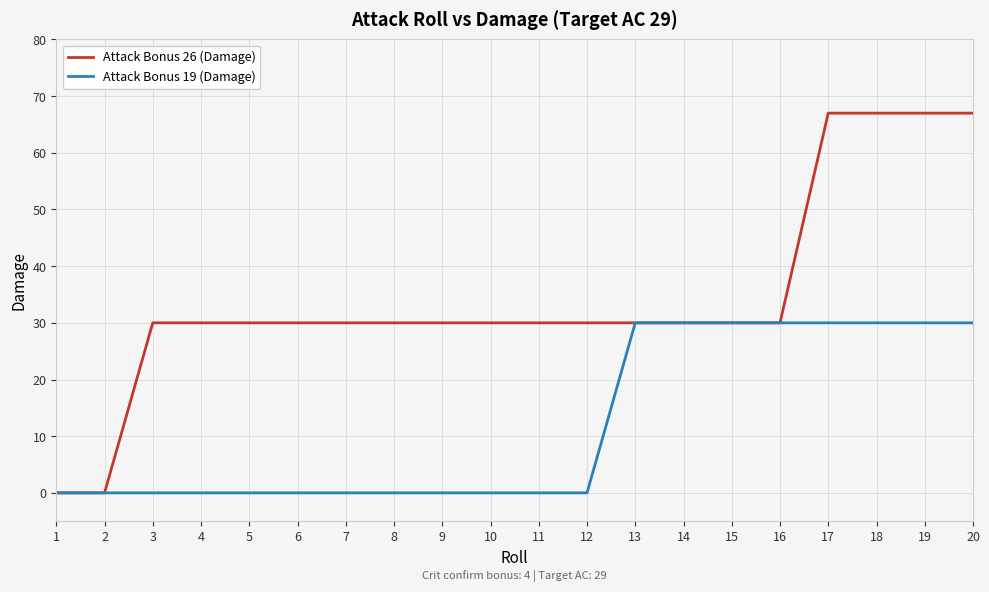

What is the total value across all series at 18?

97